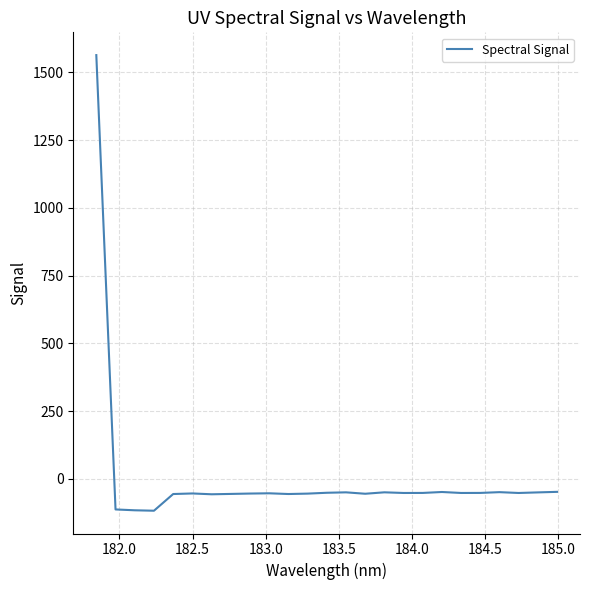

What is the difference between the maximum and minimum values?

1681.4